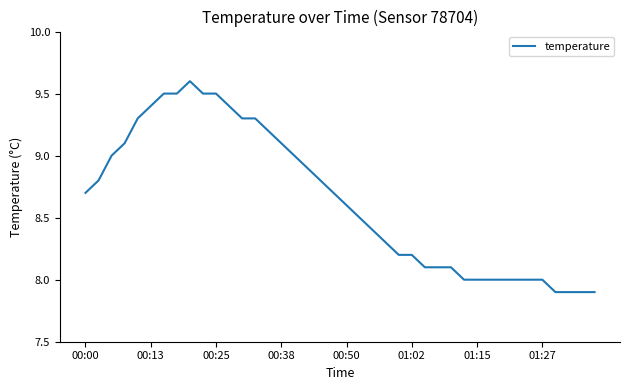

What is the greatest value displayed?

9.6